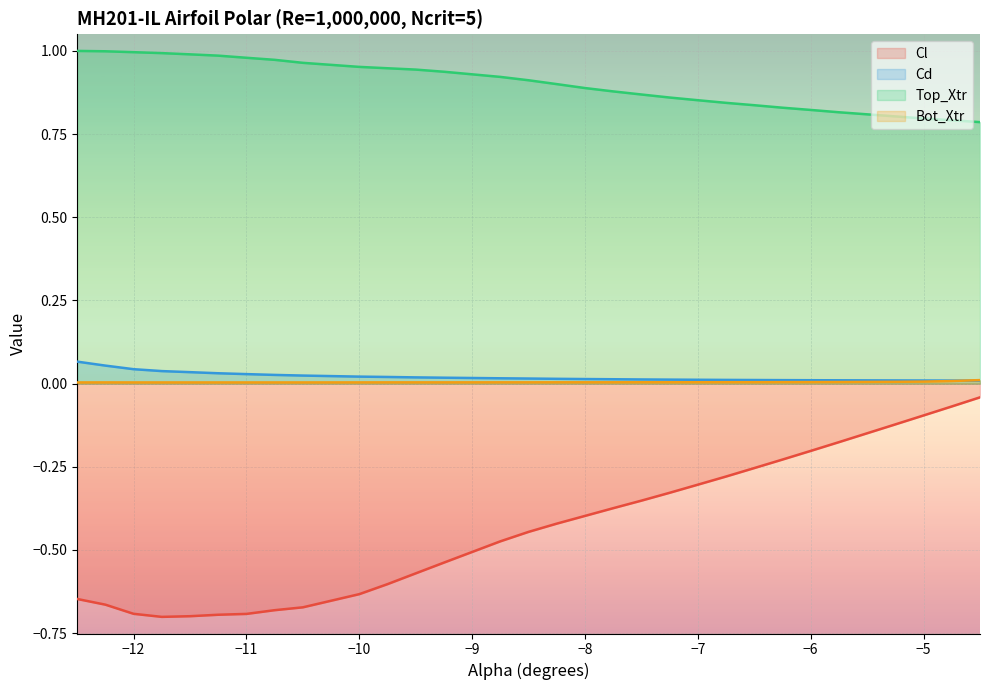

True or false: Top_Xtr and Cd intersect in this chart.

False